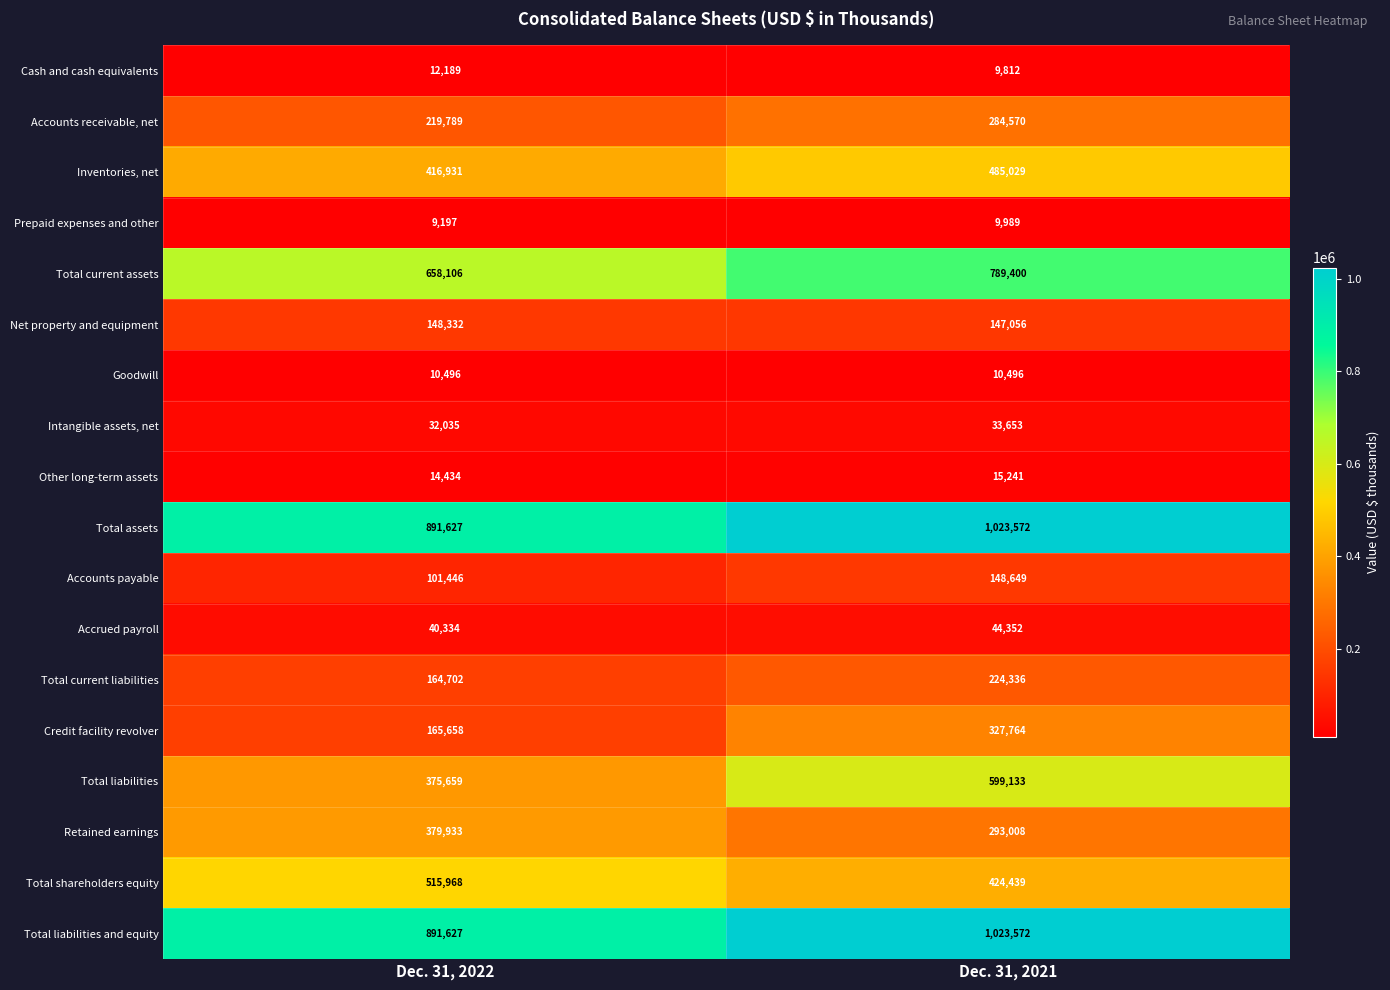

At which category does the chart reach its peak across all series?

Dec. 31, 2021